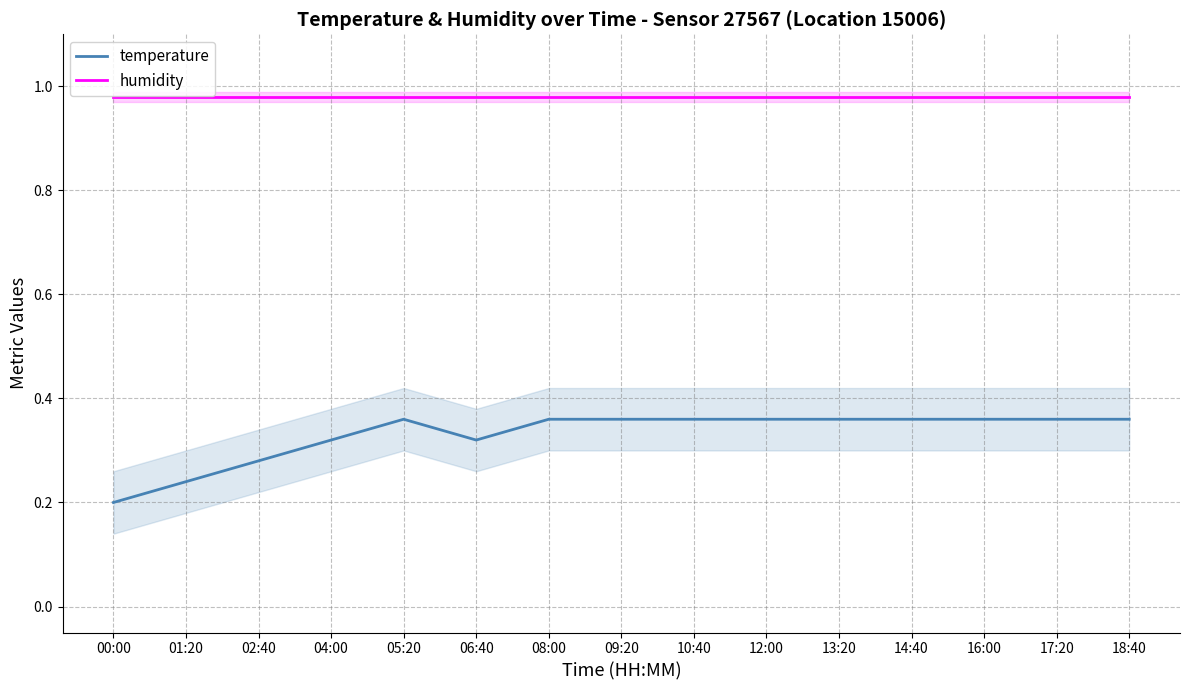

True or false: temperature has a value of 0.4 at 10:40.

True